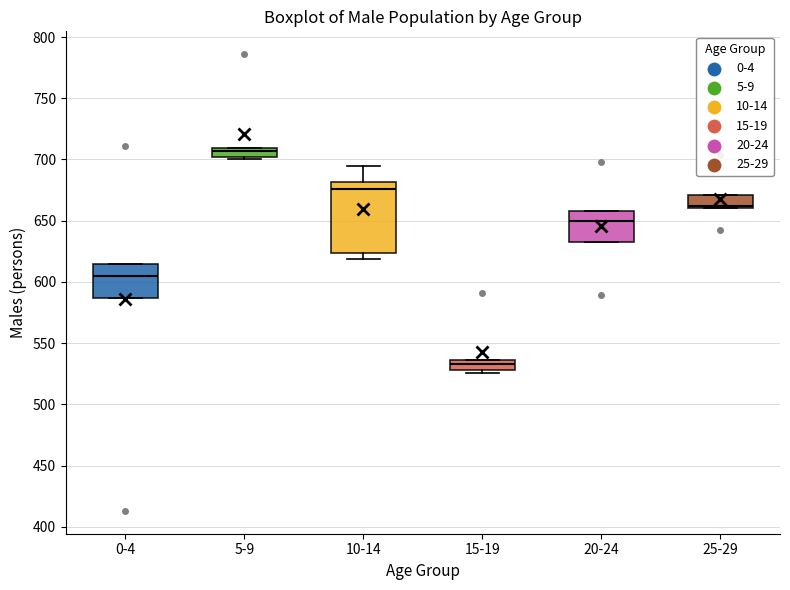

Which box is the tallest, from its lower edge to its upper edge?

10-14